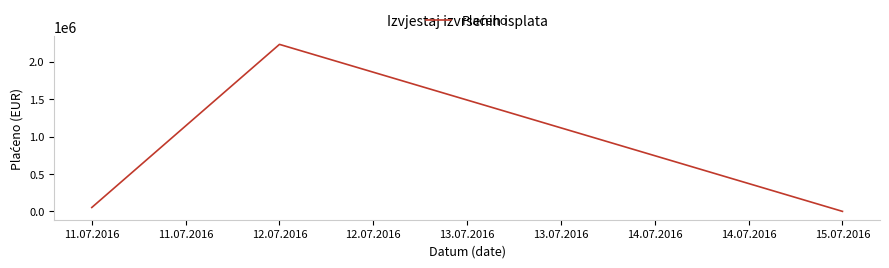

What is the ratio of the value at 11.07.2016 to the value at 12.07.2016?

0.0